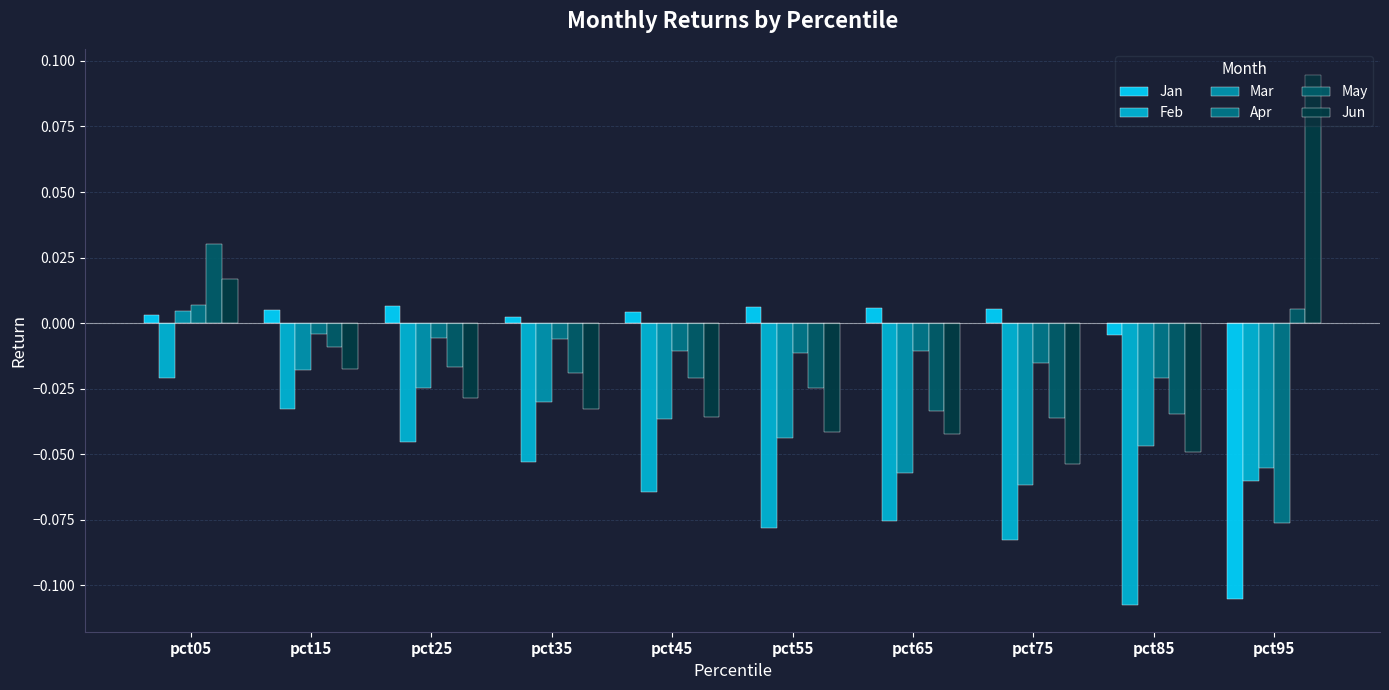

Where does the Mar series first go above 0?

pct05